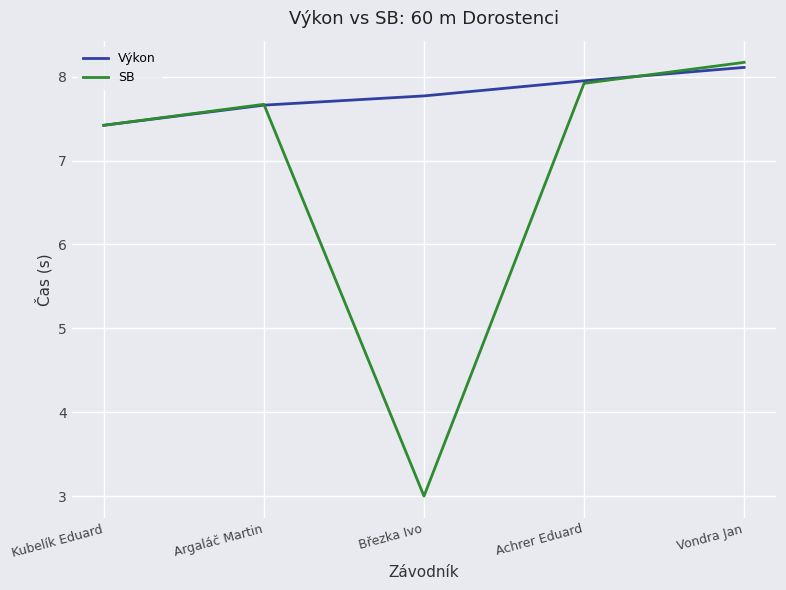

List the labels in order of SB value, largest first.

Vondra Jan, Achrer Eduard, Argaláč Martin, Kubelík Eduard, Březka Ivo